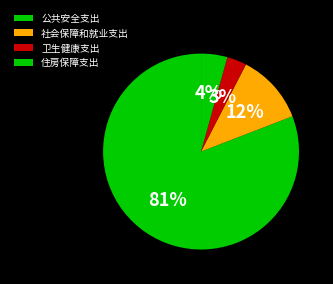

How many segments does this pie chart have?

4